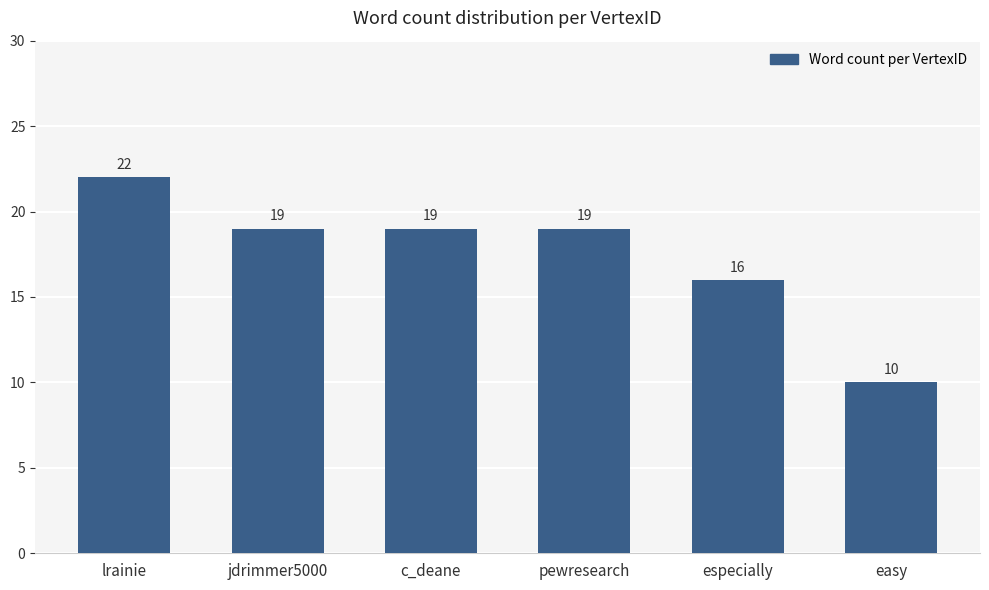

Approximately how many times larger is the value at easy compared to c_deane?

0.5